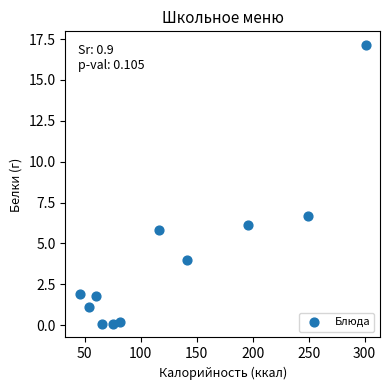

What Y value in the scatter plot is closest to 8?

6.7